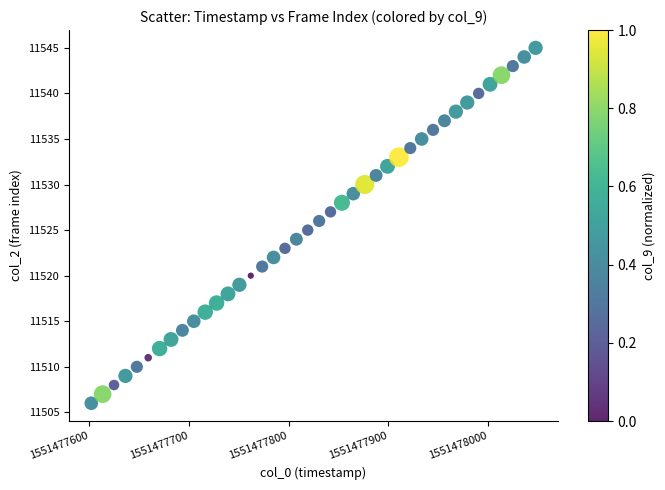

What is the range of Y values (max minus min)?

39